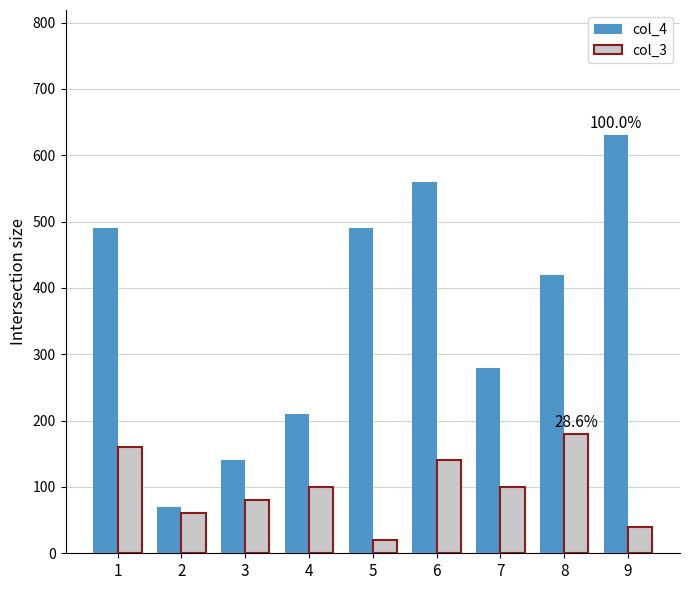

The col_4 series shows 490 at 5. True or false?

True